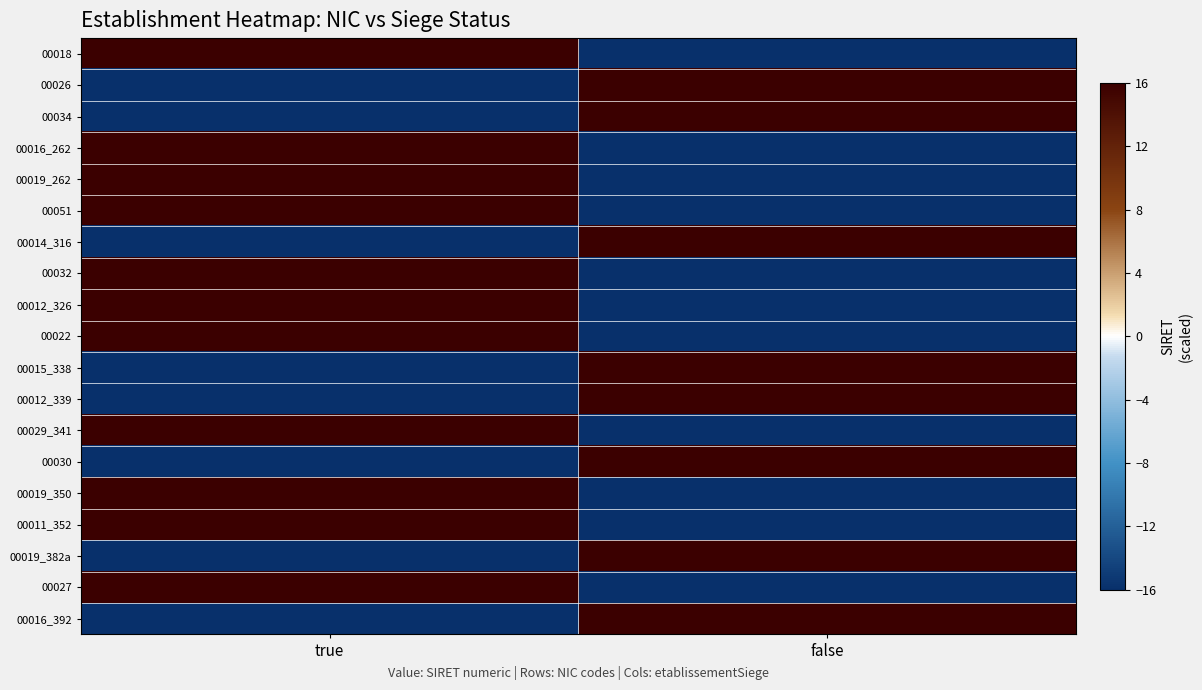

Reading right to left, extract all data points from this chart.

00018: false=-16	true=16
00026: false=16	true=-16
00034: false=16	true=-16
00016_262: false=-16	true=16
00019_262: false=-16	true=16
00051: false=-16	true=16
00014_316: false=16	true=-16
00032: false=-16	true=16
00012_326: false=-16	true=16
00022: false=-16	true=16
00015_338: false=16	true=-16
00012_339: false=16	true=-16
00029_341: false=-16	true=16
00030: false=16	true=-16
00019_350: false=-16	true=16
00011_352: false=-16	true=16
00019_382a: false=16	true=-16
00027: false=-16	true=16
00016_392: false=16	true=-16